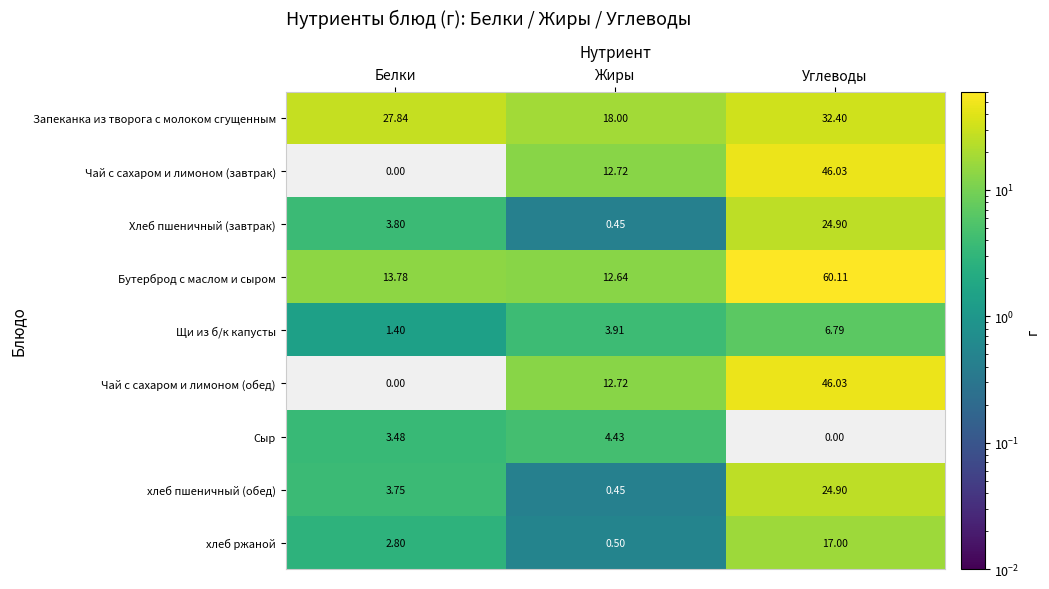

Which series has the largest total across all categories?

Бутерброд с маслом и сыром